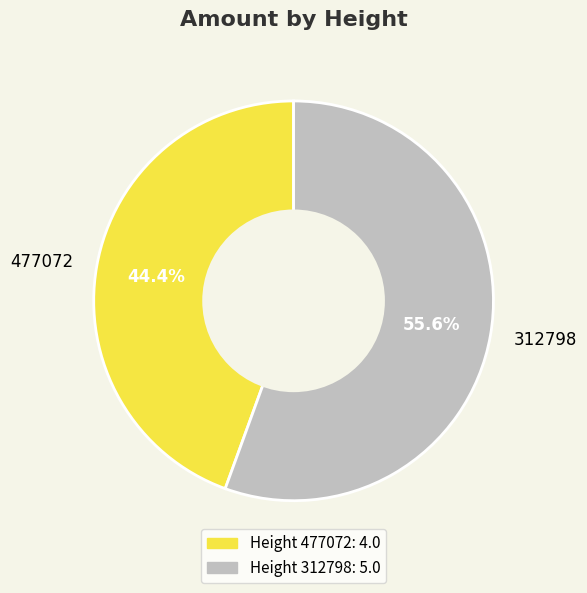

Do 477072 and 312798 together represent more than half of the pie?

Yes